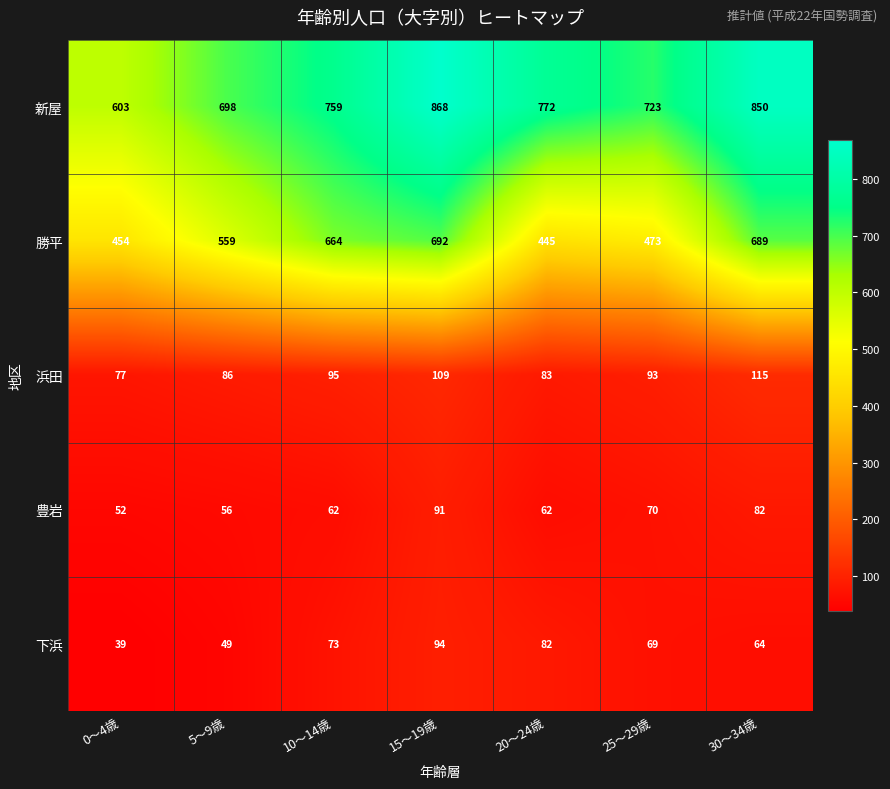

What is the difference between the highest and lowest values at 25～29歳?

654